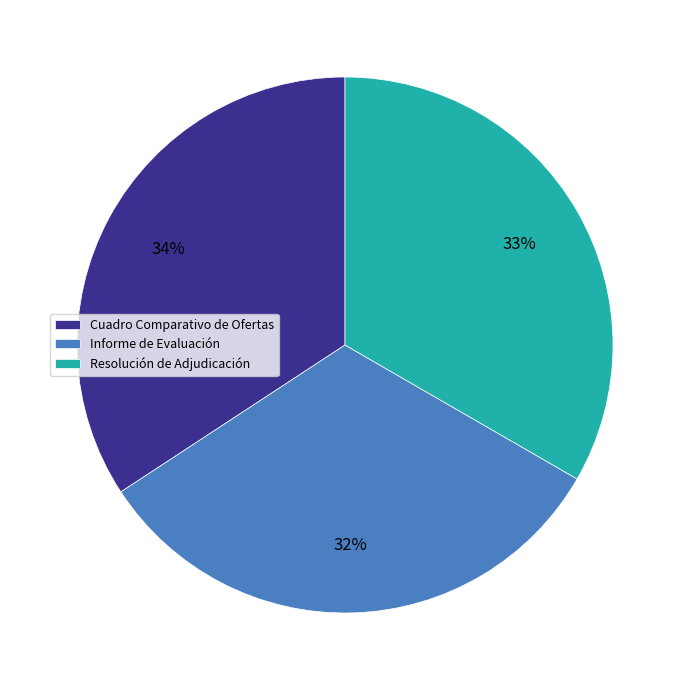

How many slices are in this pie chart?

3